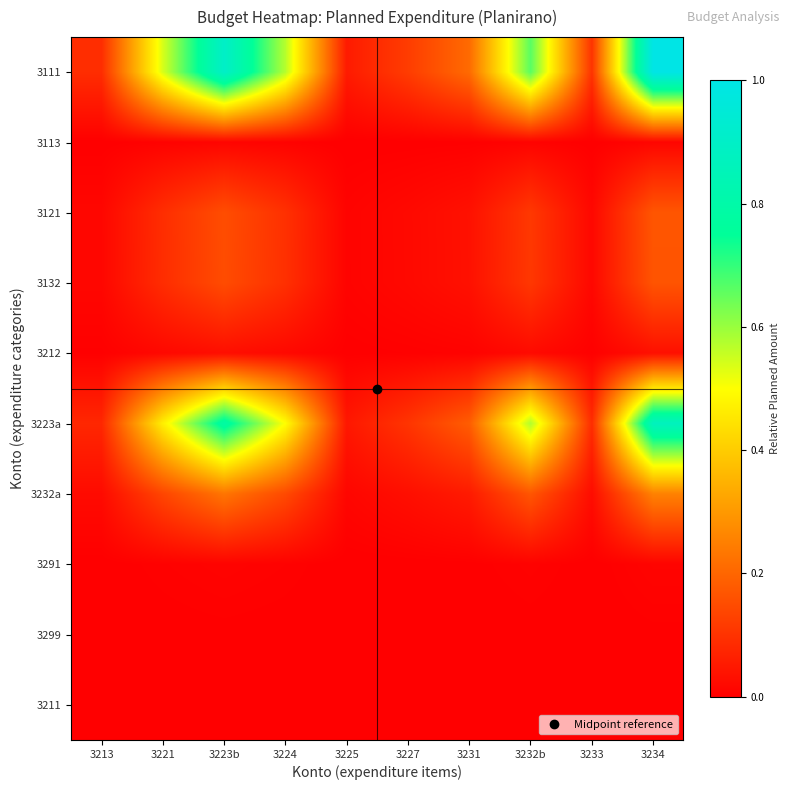

Reading left to right, list all the values displayed in this chart.

3111: 3213=0.1	3221=0.5	3223b=0.9	3224=0.6	3225=0.1	3227=0.1	3231=0.2	3232b=0.7	3233=0.1	3234=1.0
3113: 3213=0.0	3221=0.0	3223b=0.0	3224=0.0	3225=0.0	3227=0.0	3231=0.0	3232b=0.0	3233=0.0	3234=0.0
3121: 3213=0.0	3221=0.1	3223b=0.2	3224=0.1	3225=0.0	3227=0.0	3231=0.0	3232b=0.1	3233=0.0	3234=0.2
3132: 3213=0.0	3221=0.1	3223b=0.2	3224=0.1	3225=0.0	3227=0.0	3231=0.0	3232b=0.1	3233=0.0	3234=0.2
3212: 3213=0.0	3221=0.0	3223b=0.0	3224=0.0	3225=0.0	3227=0.0	3231=0.0	3232b=0.0	3233=0.0	3234=0.0
3223a: 3213=0.1	3221=0.5	3223b=0.8	3224=0.5	3225=0.0	3227=0.1	3231=0.2	3232b=0.6	3233=0.1	3234=0.9
3232a: 3213=0.0	3221=0.1	3223b=0.2	3224=0.1	3225=0.0	3227=0.0	3231=0.1	3232b=0.2	3233=0.0	3234=0.3
3291: 3213=0.0	3221=0.0	3223b=0.0	3224=0.0	3225=0.0	3227=0.0	3231=0.0	3232b=0.0	3233=0.0	3234=0.0
3299: 3213=0.0	3221=0.0	3223b=0.0	3224=0.0	3225=0.0	3227=0.0	3231=0.0	3232b=0.0	3233=0.0	3234=0.0
3211: 3213=0.0	3221=0.0	3223b=0.0	3224=0.0	3225=0.0	3227=0.0	3231=0.0	3232b=0.0	3233=0.0	3234=0.0